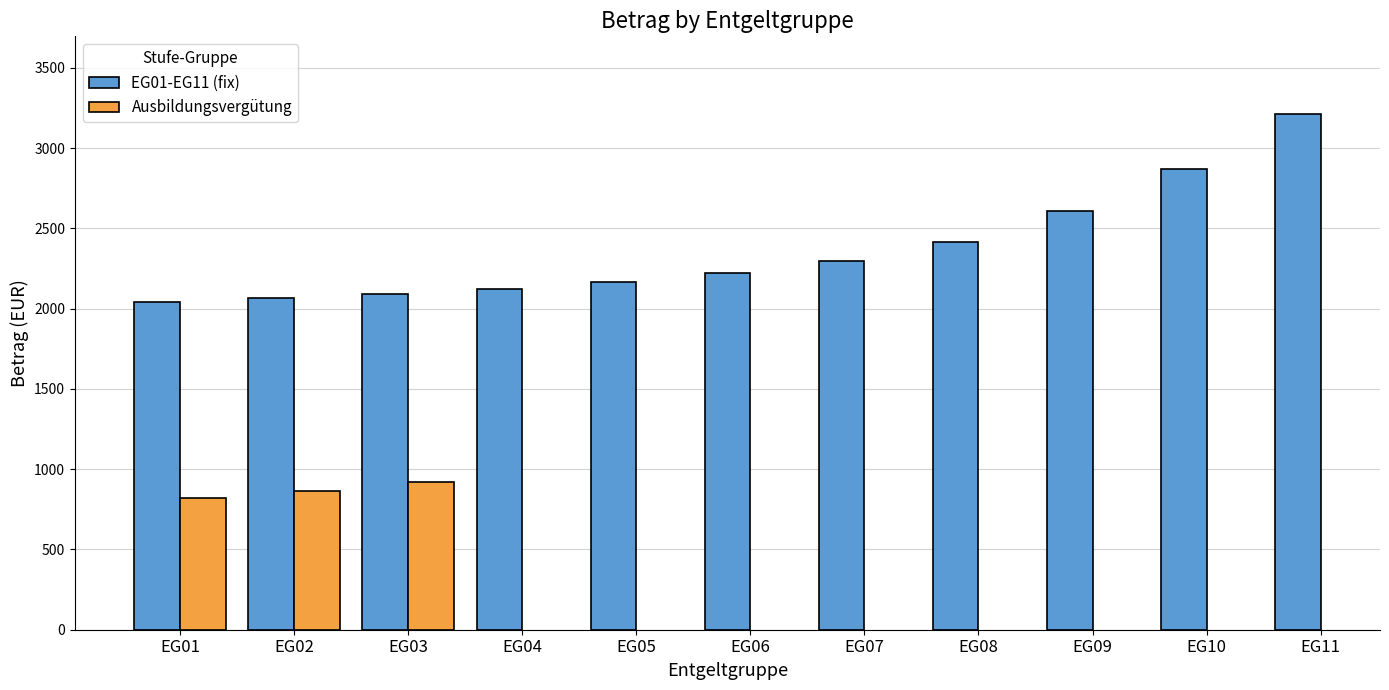

What is the sum of all EG01-EG11 (fix) values?

26109.5